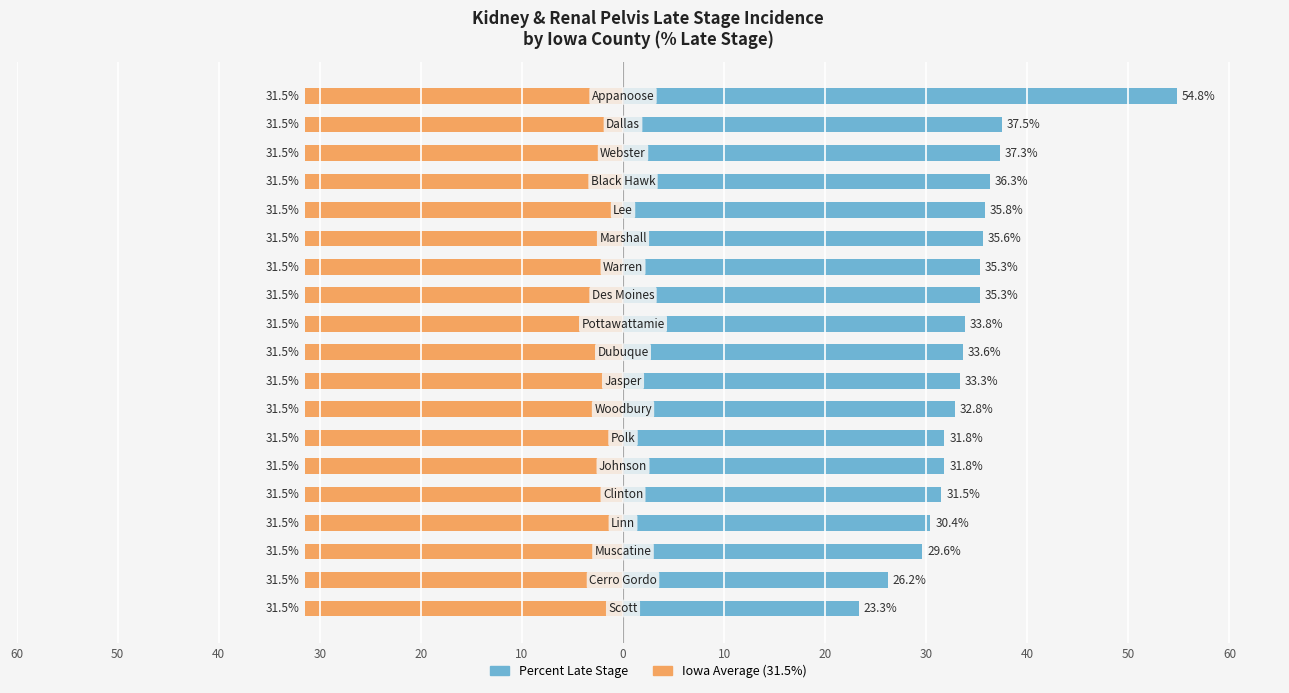

What is the total value across all series at 30?

30.9